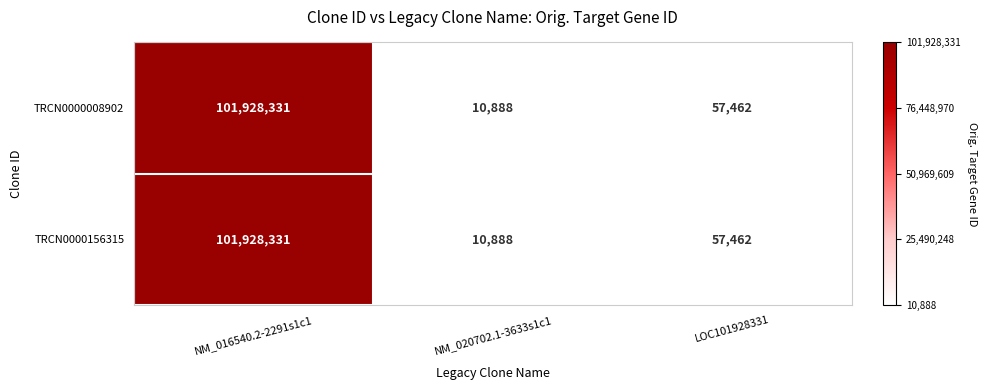

Rank the categories by TRCN0000008902 value from highest to lowest.

NM_016540.2-2291s1c1, LOC101928331, NM_020702.1-3633s1c1